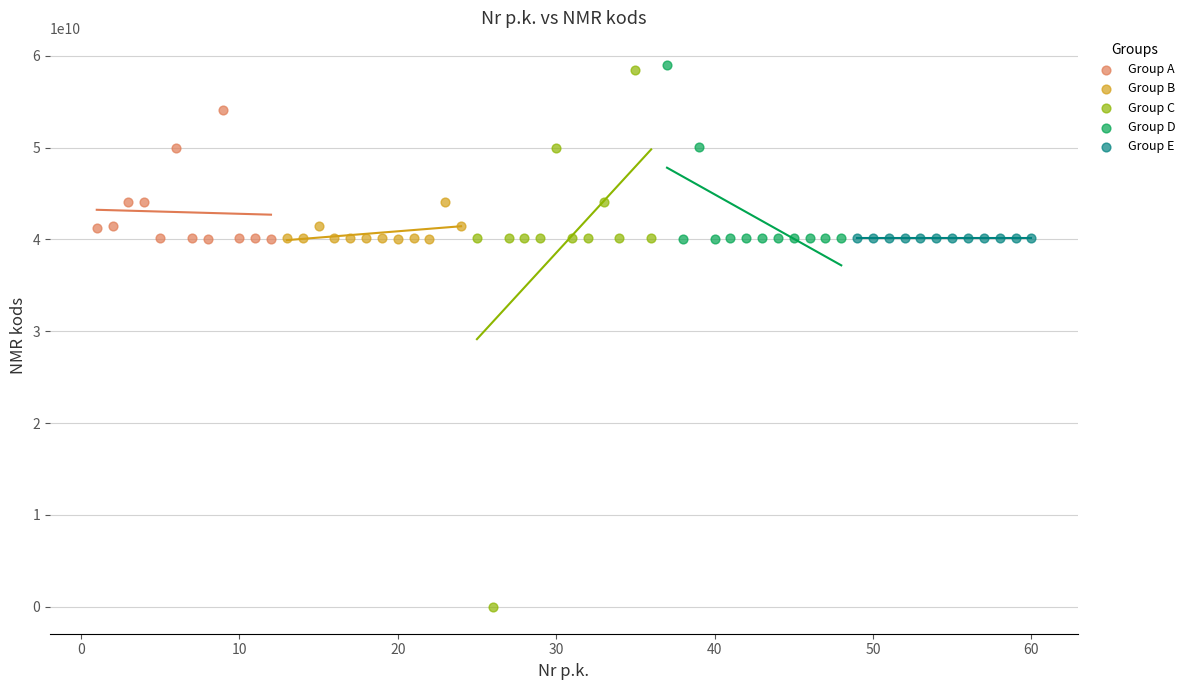

Which series reaches the minimum Y coordinate?

Group C